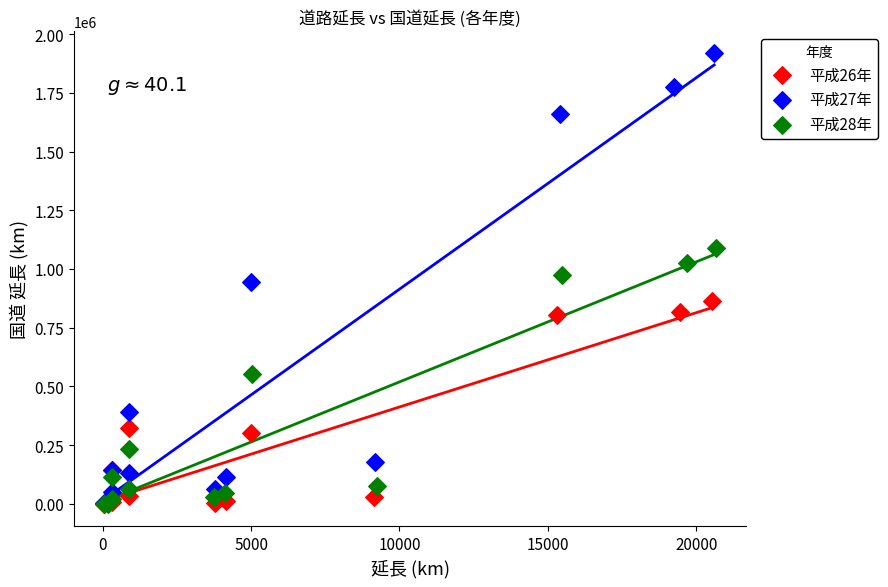

Which series has the widest spread of Y values?

平成27年